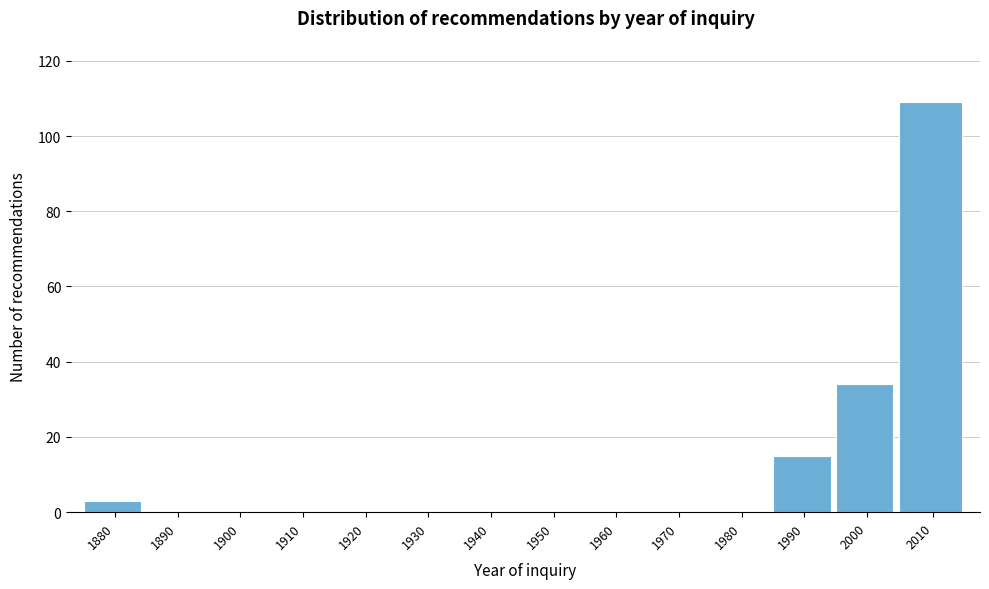

Reading right to left, what are all the values shown in this chart?

2010=109	2000=34	1990=15	1980=0	1970=0	1960=0	1950=0	1940=0	1930=0	1920=0	1910=0	1900=0	1890=0	1880=3